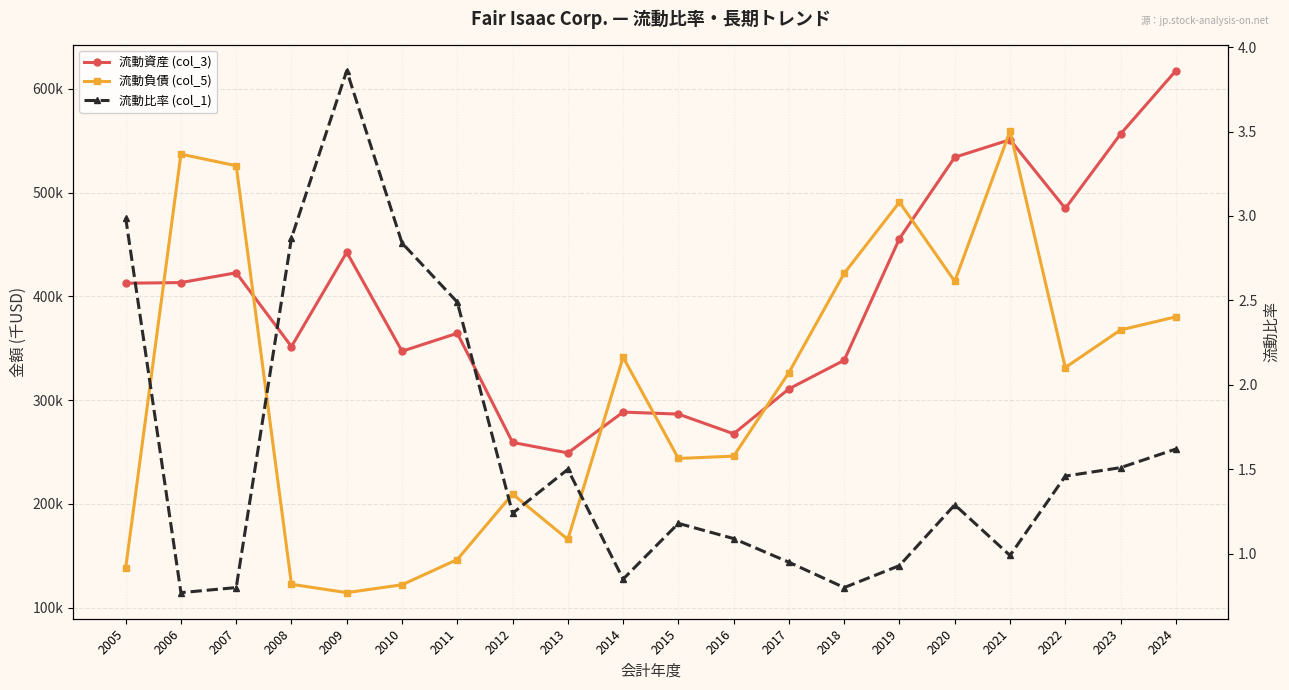

Rank the series by their average value, from lowest to highest.

流動比率 (col_1), 流動負債 (col_5), 流動資産 (col_3)